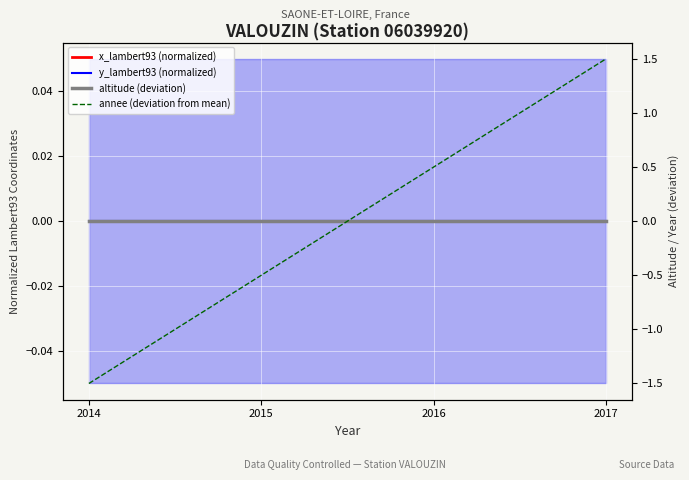

How many data points in annee (deviation from mean) are above 0?

2